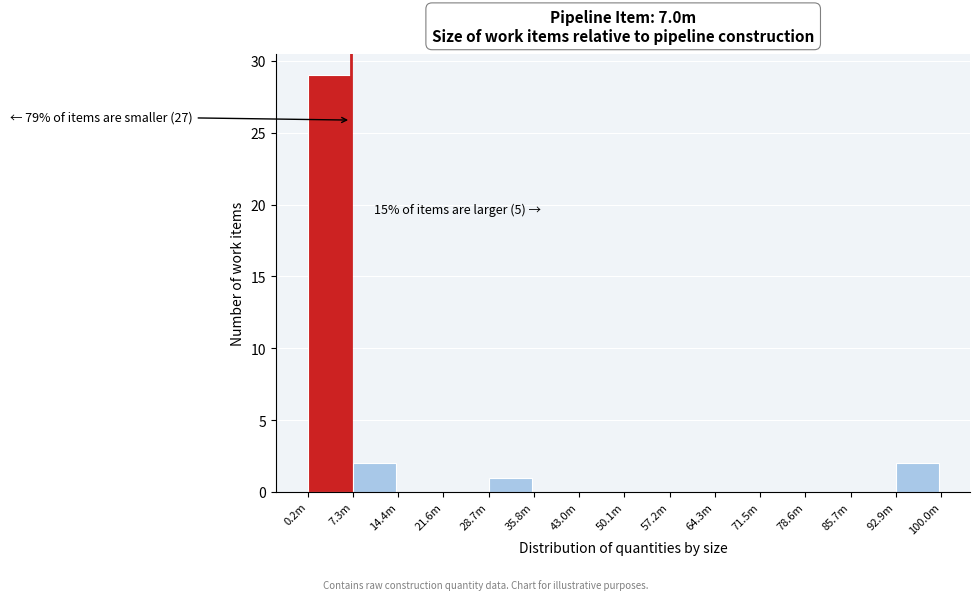

Reading left to right, list all the values displayed in this chart.

0.2m=29	7.3m=2	14.4m=0	21.6m=0	28.7m=1	35.8m=0	43.0m=0	50.1m=0	57.2m=0	64.3m=0	71.5m=0	78.6m=0	85.7m=0	92.9m=2